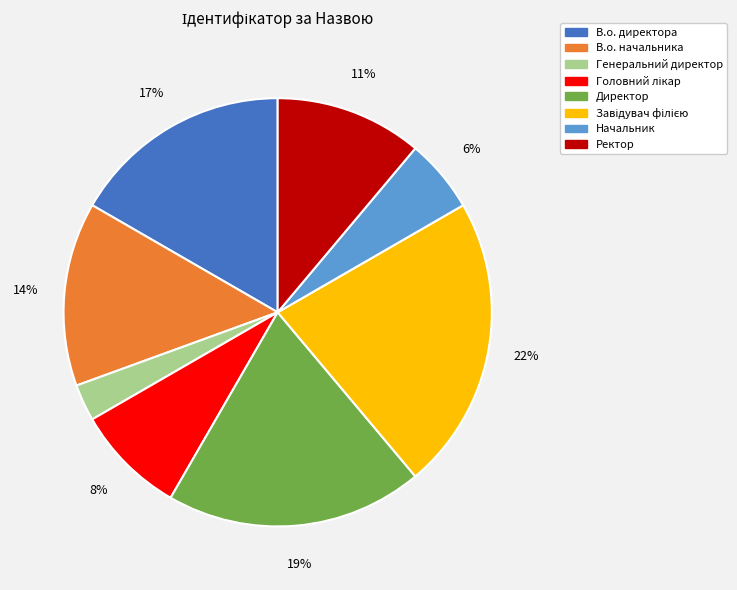

Which category has the smallest portion of the pie?

Генеральний директор